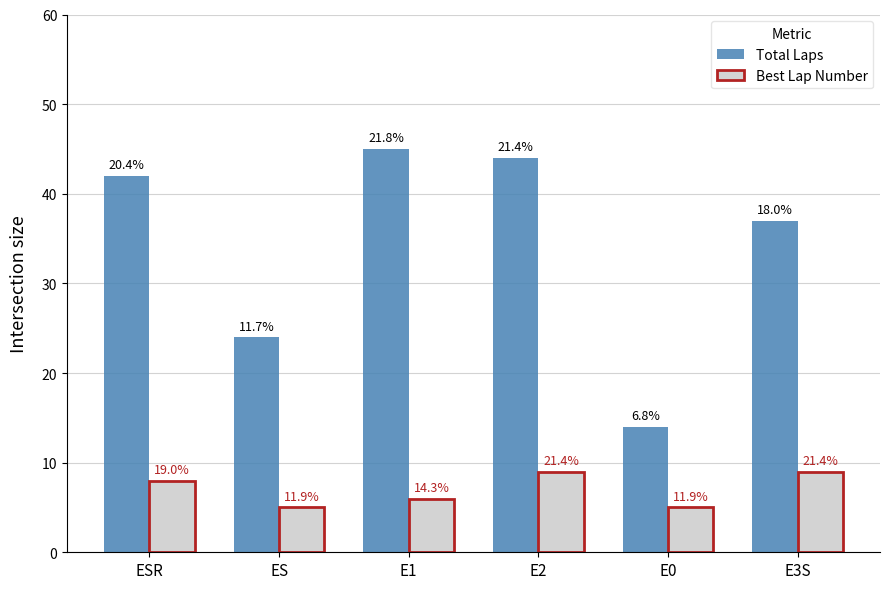

What is the difference between the second highest and minimum values in the Total Laps series?

30